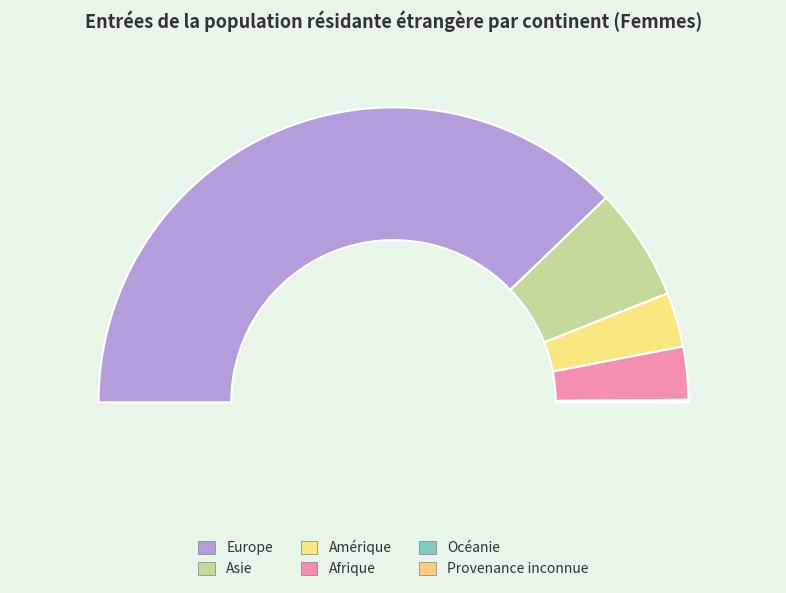

How many slices are in this pie chart?

6